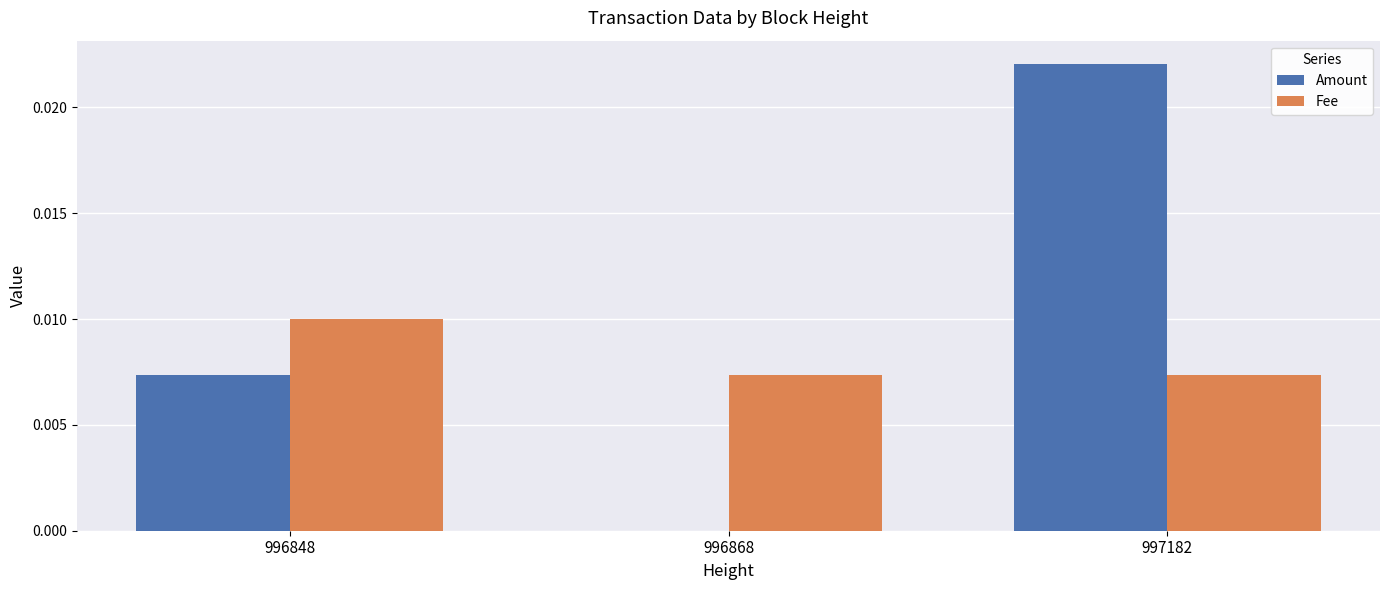

Between 996848 and 996868, which series saw the biggest shift?

Amount